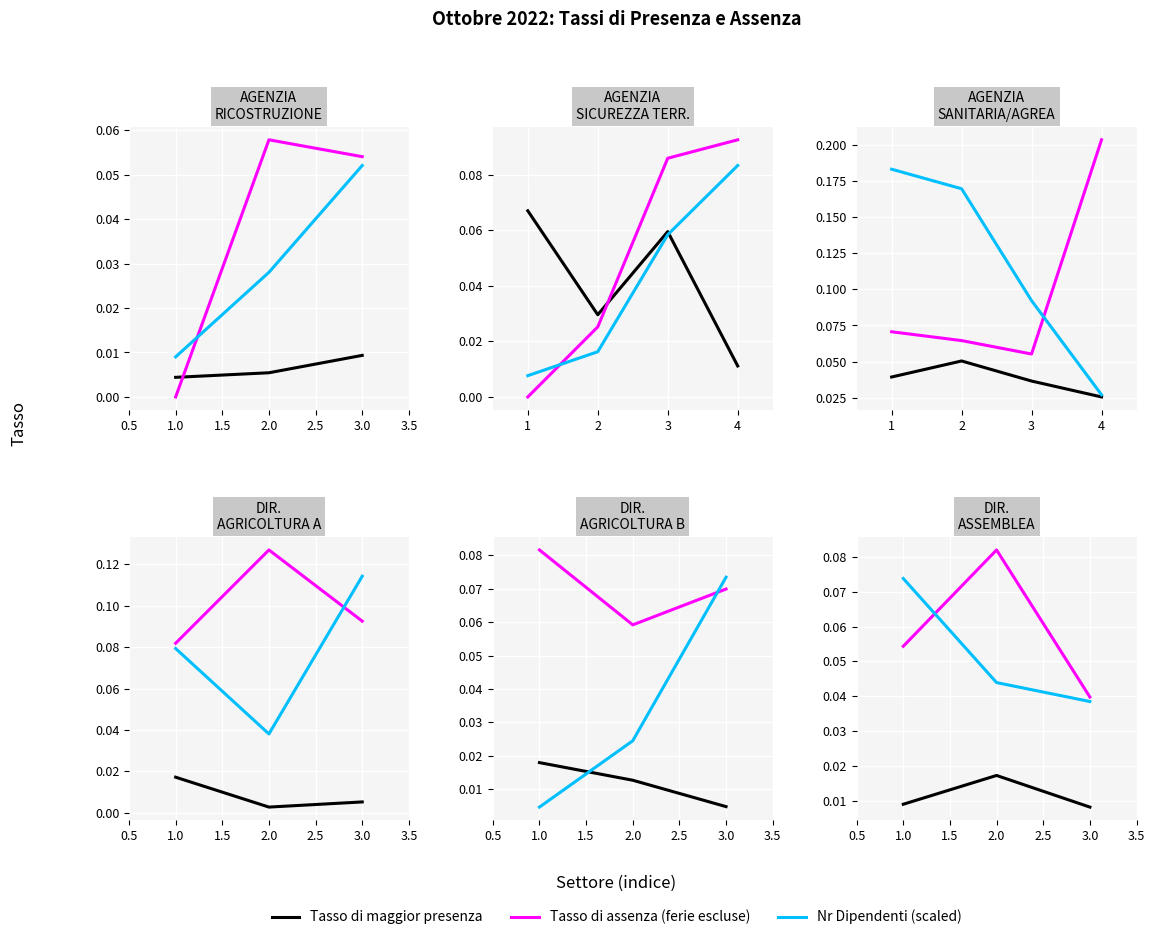

True or false: Tasso di assenza (ferie escluse) has a value of 0.1 at 3.0.

False